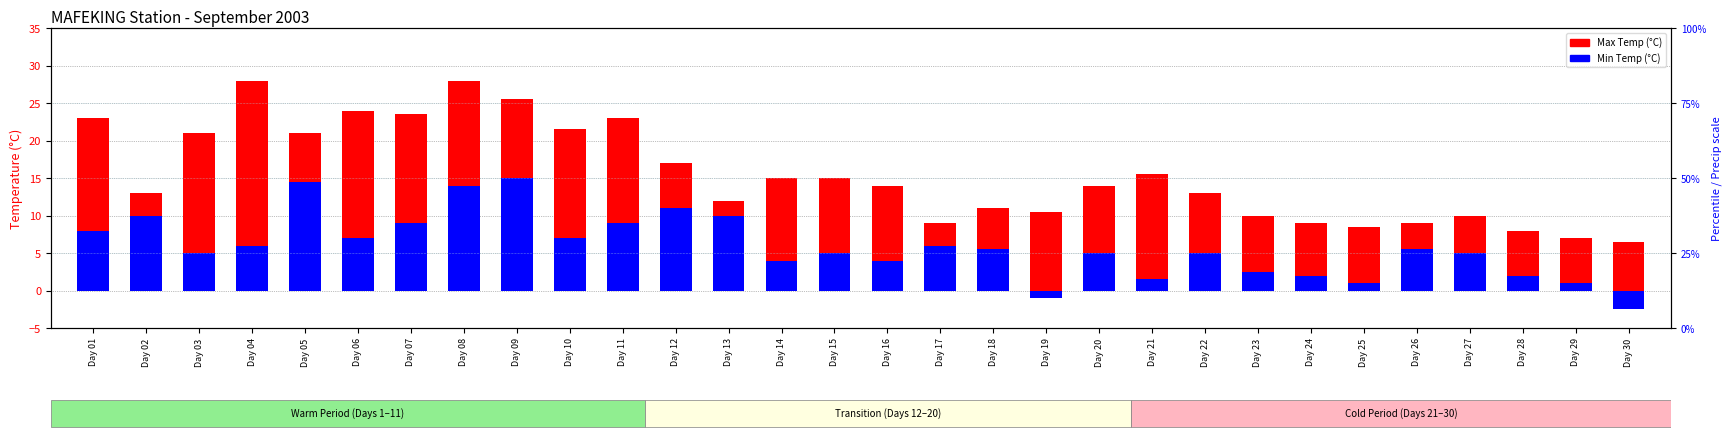

Which series has the largest total across all categories?

Max Temp (C)